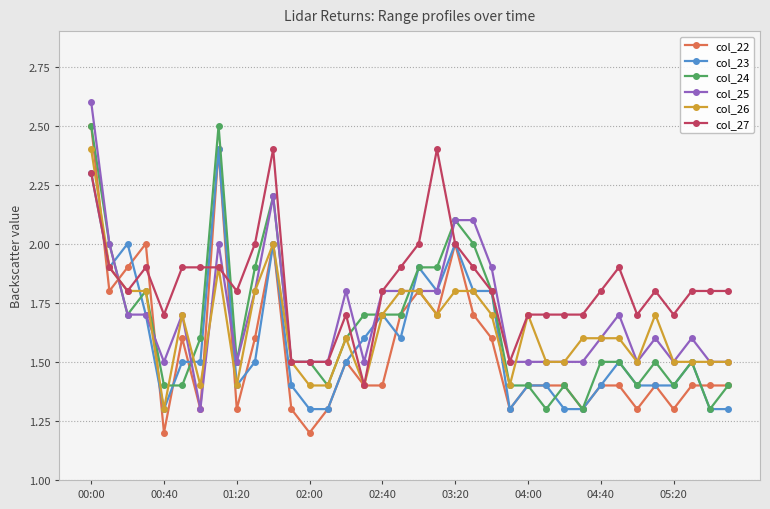

True or false: col_26 has more than 0 points higher than both neighbors.

True